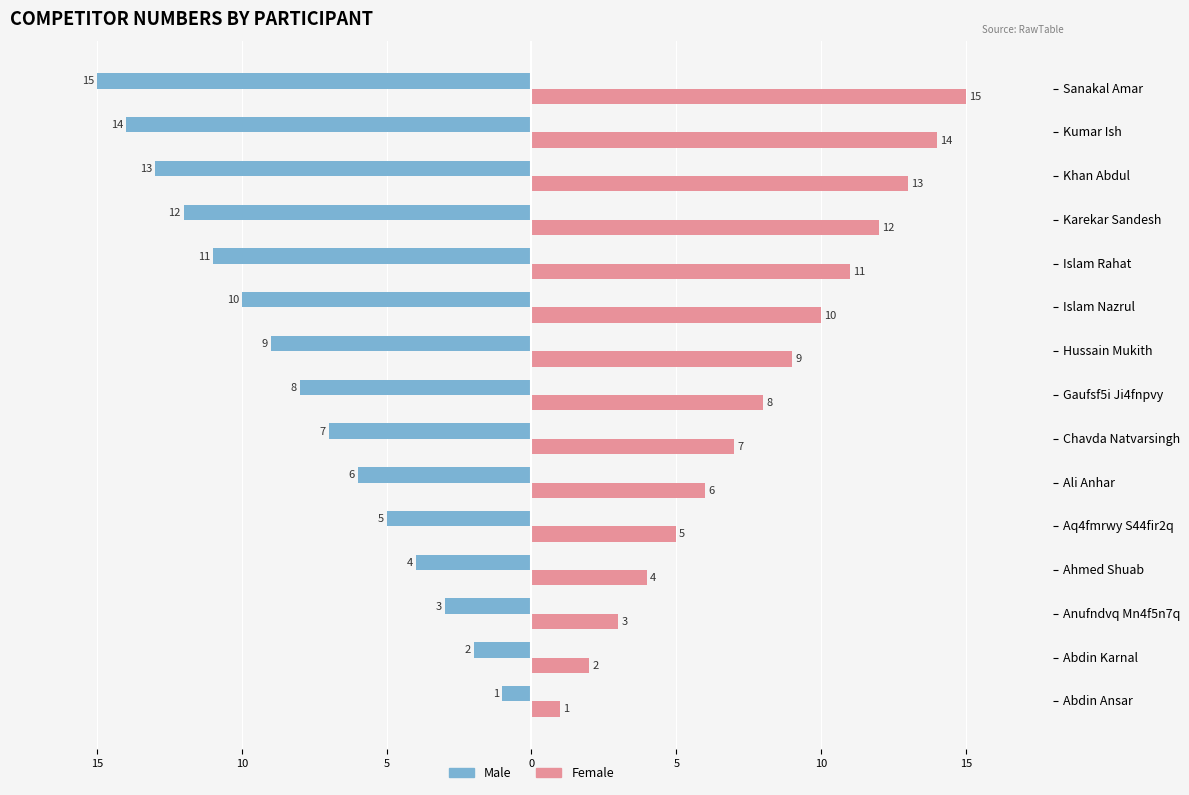

Reading left to right, list all the values displayed in this chart.

Male: -1	-2	-3	-4	-5	-6	-7	-8	-9	-10	-11	-12	-13	-14	-15
Female: 1	2	3	4	5	6	7	8	9	10	11	12	13	14	15